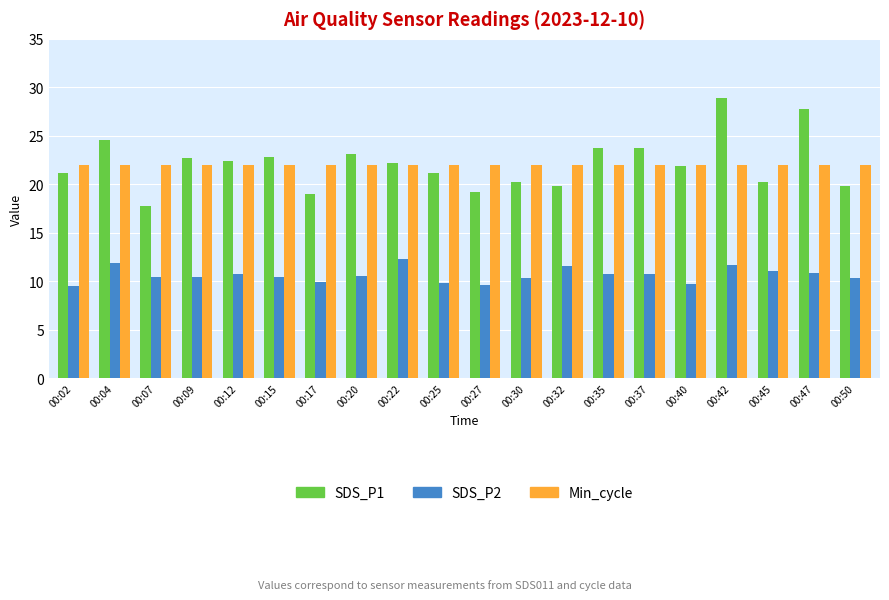

What is the maximum value shown in the chart?

28.9